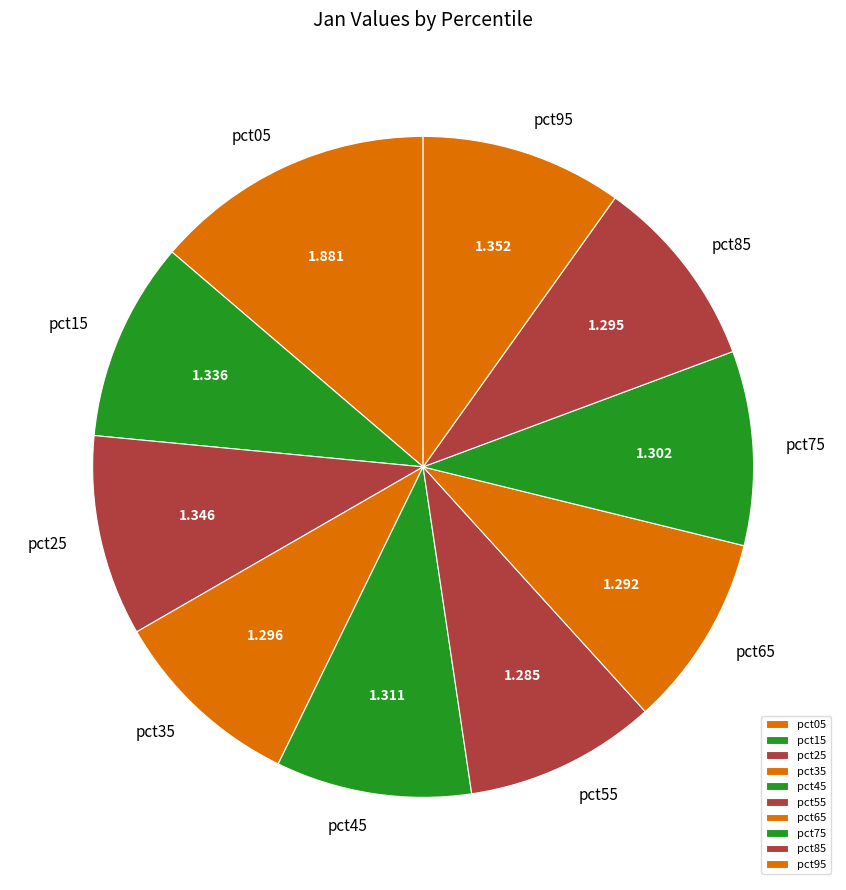

Is pct75 the majority of the pie?

No